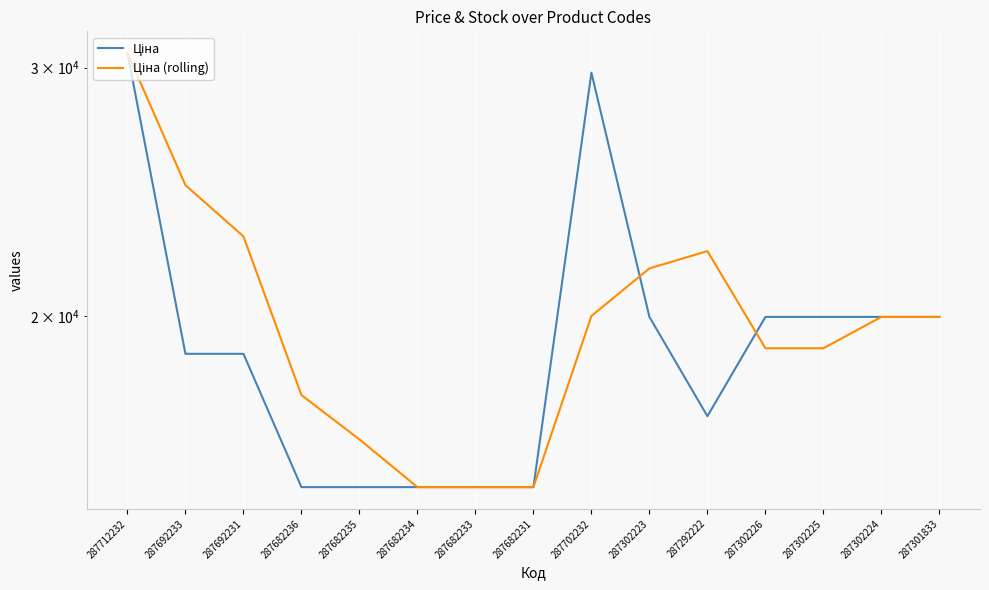

What is the maximum value for Ціна?

30717.1